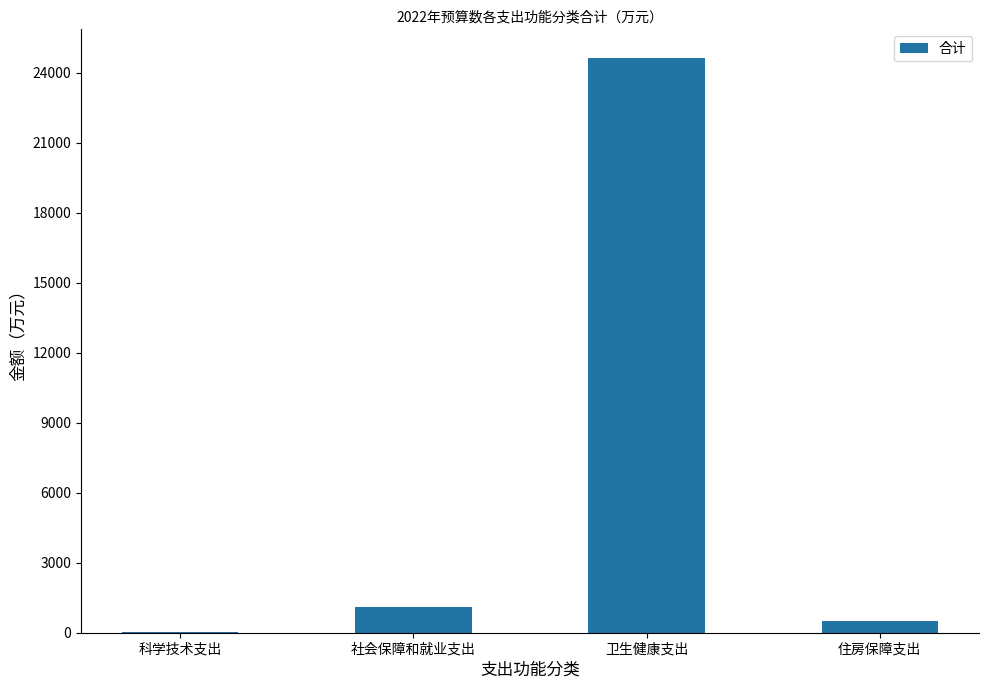

Between 科学技术支出 and 卫生健康支出, which is larger?

卫生健康支出